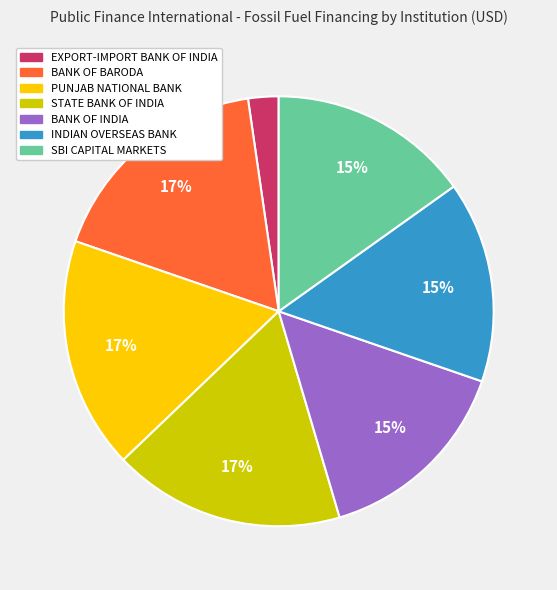

Which category has the smallest portion of the pie?

EXPORT-IMPORT BANK OF INDIA